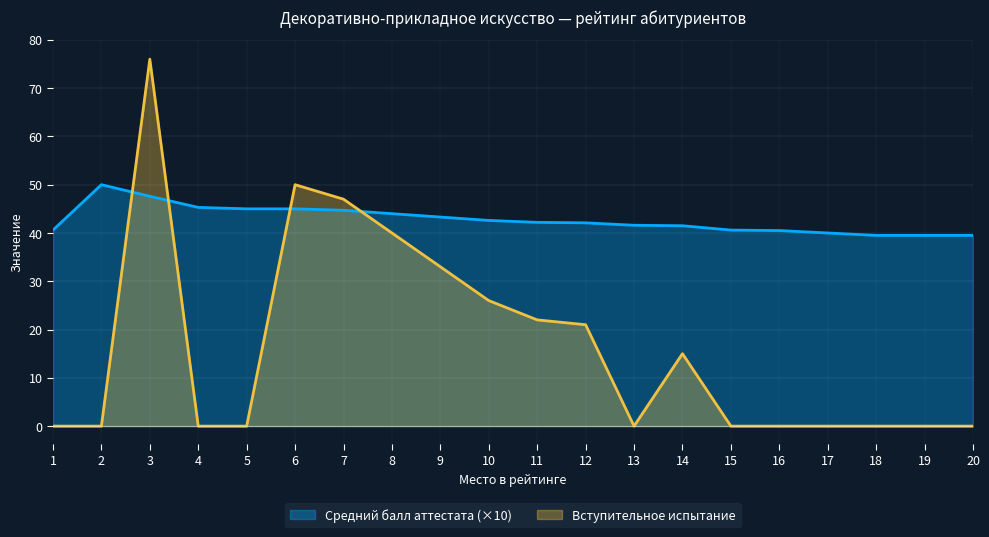

Count the number of categories in the chart.

20